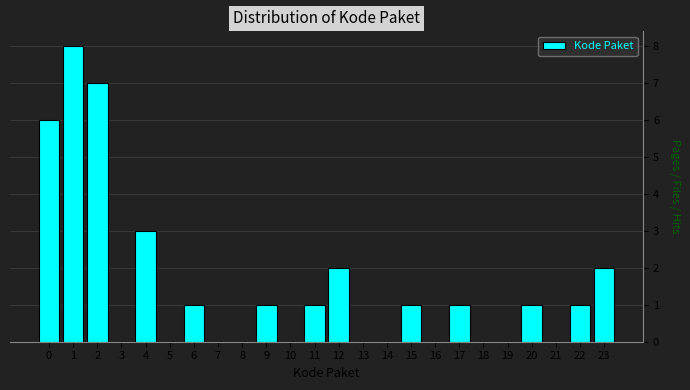

Reading right to left, extract all data points from this chart.

23=2	22=1	21=0	20=1	19=0	18=0	17=1	16=0	15=1	14=0	13=0	12=2	11=1	10=0	9=1	8=0	7=0	6=1	5=0	4=3	3=0	2=7	1=8	0=6